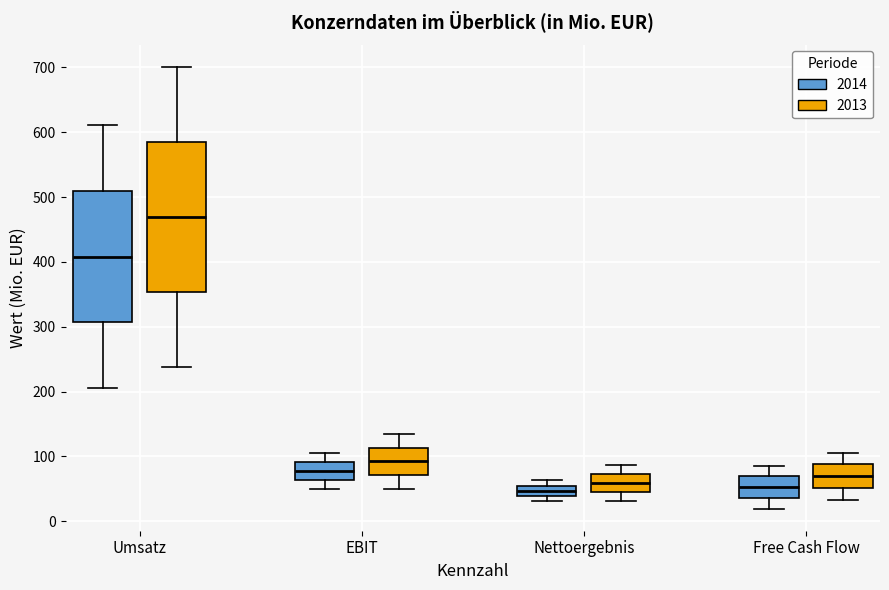

Where is the lower edge of the box for Free Cash Flow (2014) on the y-axis? The values are not printed on the chart, so give them approximately, as read against the axis.

40